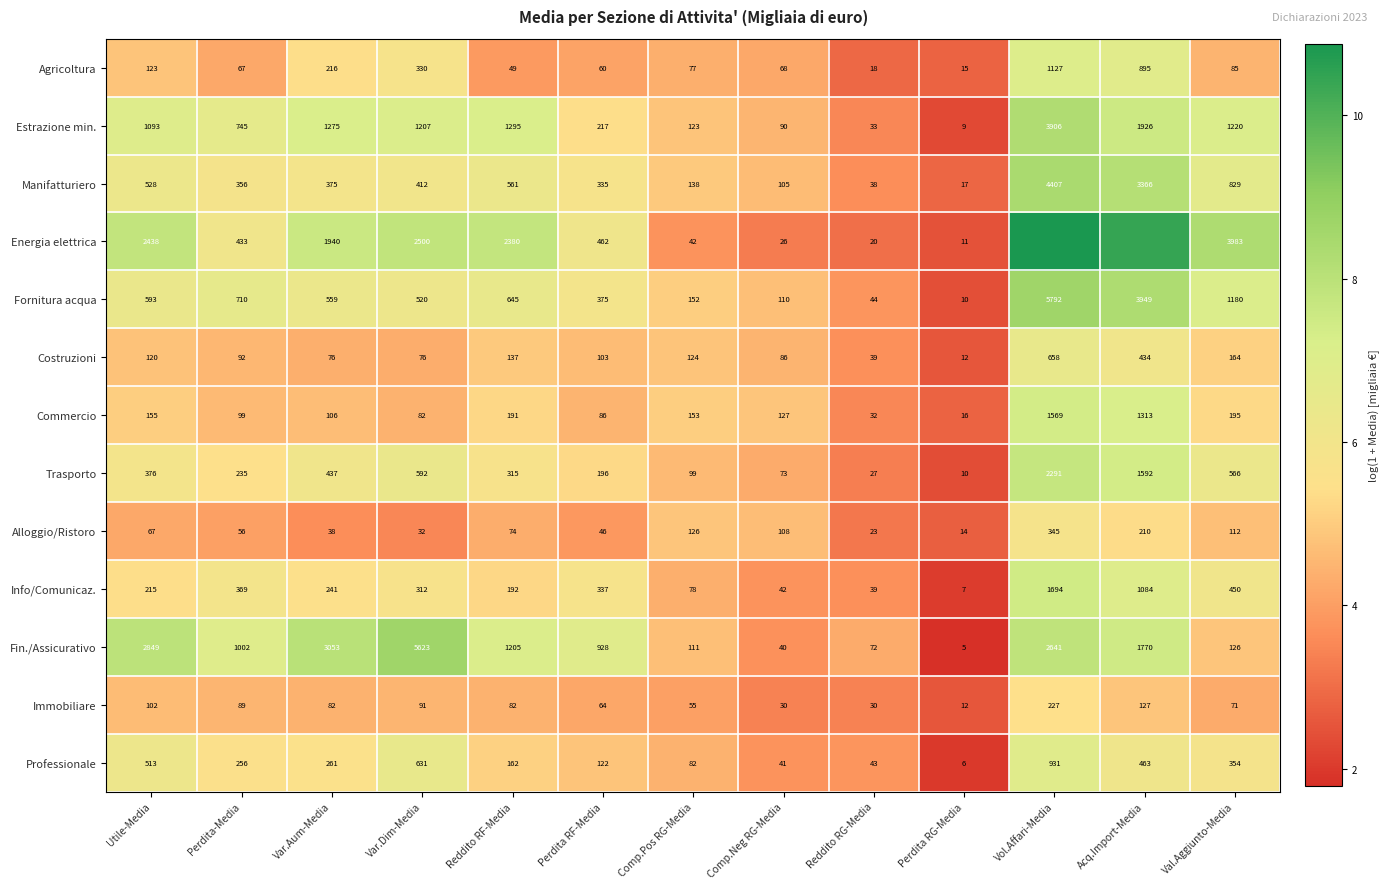

At how many categories does at least one series exceed 9?

2